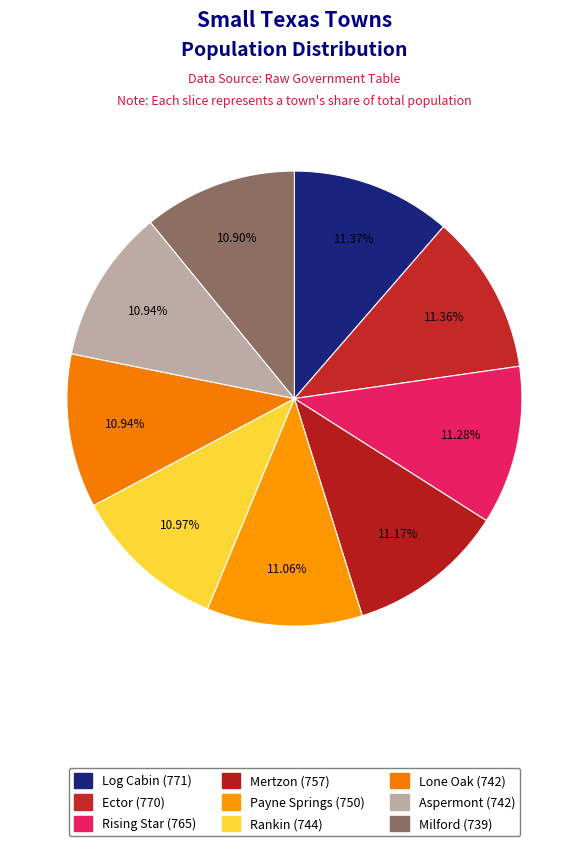

What is the smallest slice in the pie chart?

Milford